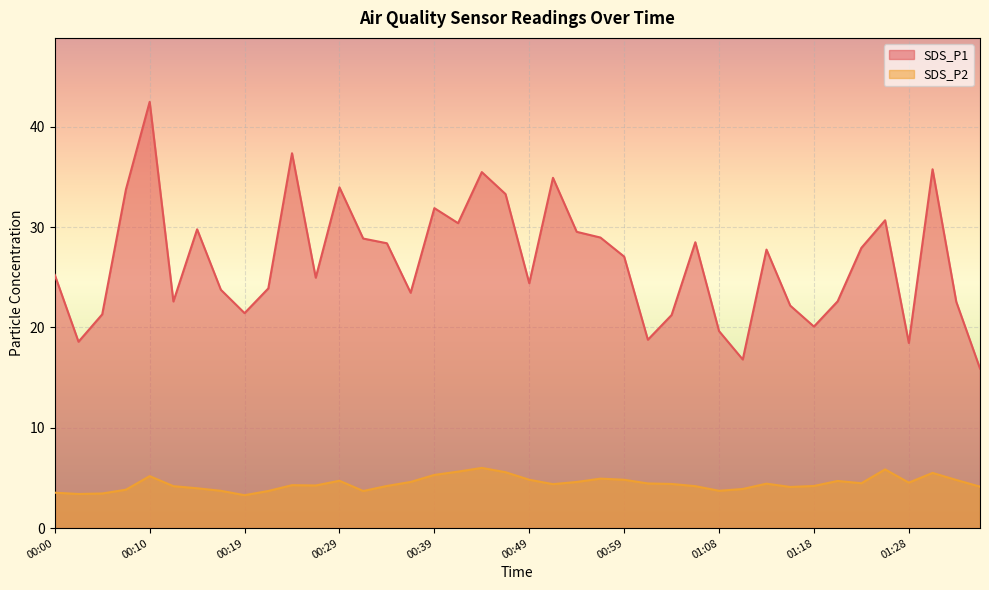

How many lines are shown in the chart?

2